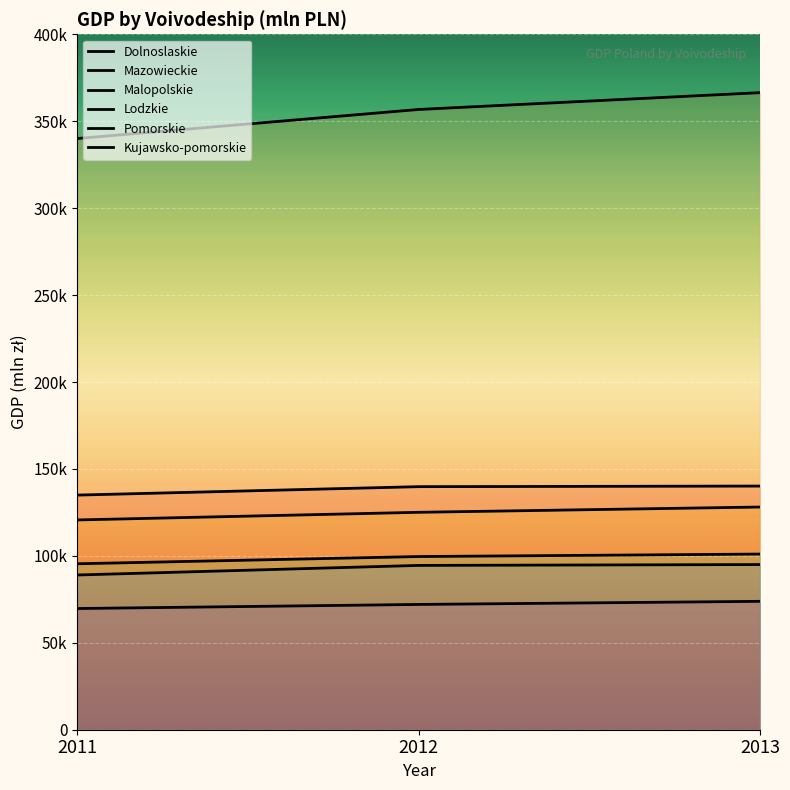

Between 2011 and 2012, which series saw the biggest shift?

Mazowieckie